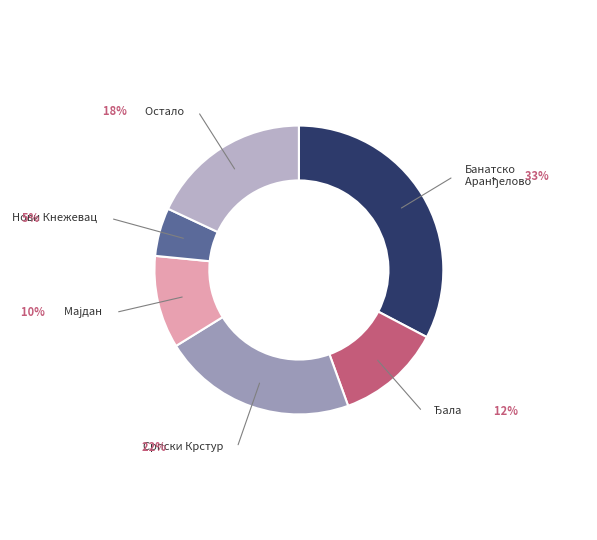

Is there any slice that represents more than half of the pie?

No